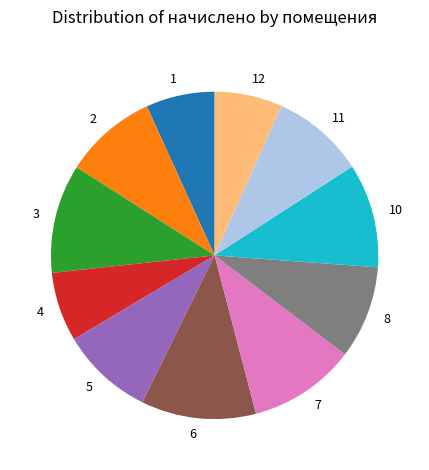

Is there any slice that represents more than half of the pie?

No